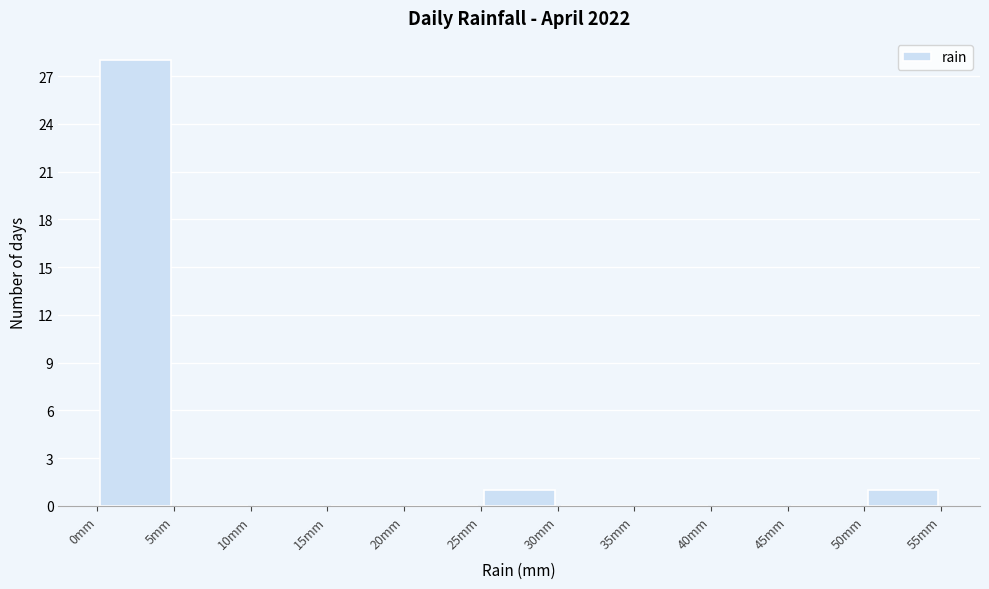

Over which range of the x-axis is the bar tallest?

0 to 5